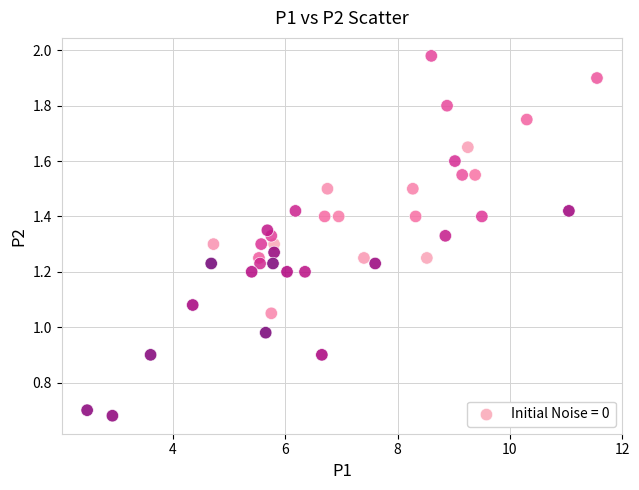

What is the range of X values (max minus min)?

9.1